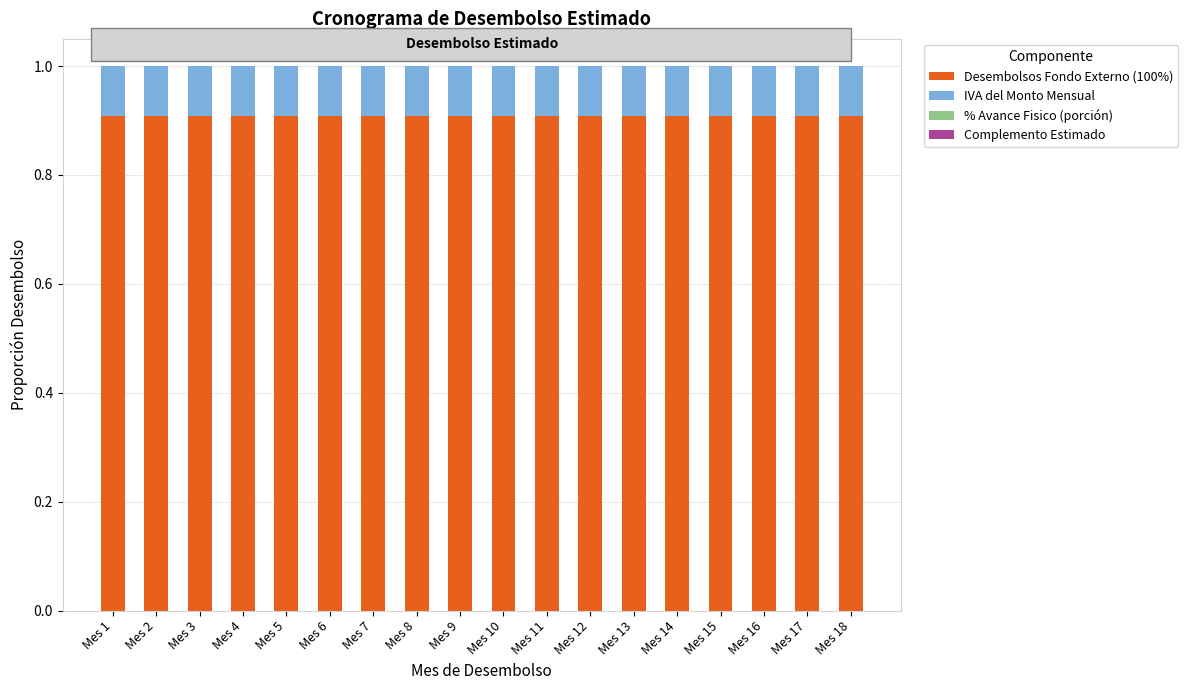

What is the lowest value of the Desembolsos Fondo Externo (100%) series?

0.9